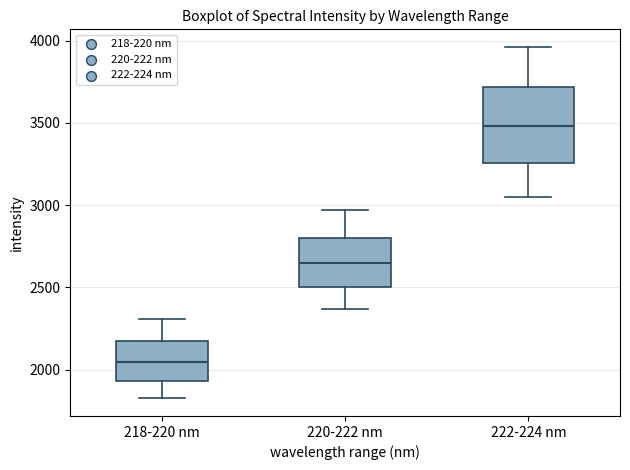

Reading left to right, transcribe this box plot: for each box, give where its median line is, the range the box spans, and where its two whiskers end, as read against the y-axis. The values are not printed on the chart, so give them approximately, as read against the axis.

218-220 nm: median 2050, box 1950 to 2150, whiskers 1850 to 2300
220-222 nm: median 2650, box 2500 to 2800, whiskers 2350 to 2950
222-224 nm: median 3500, box 3250 to 3700, whiskers 3050 to 3950